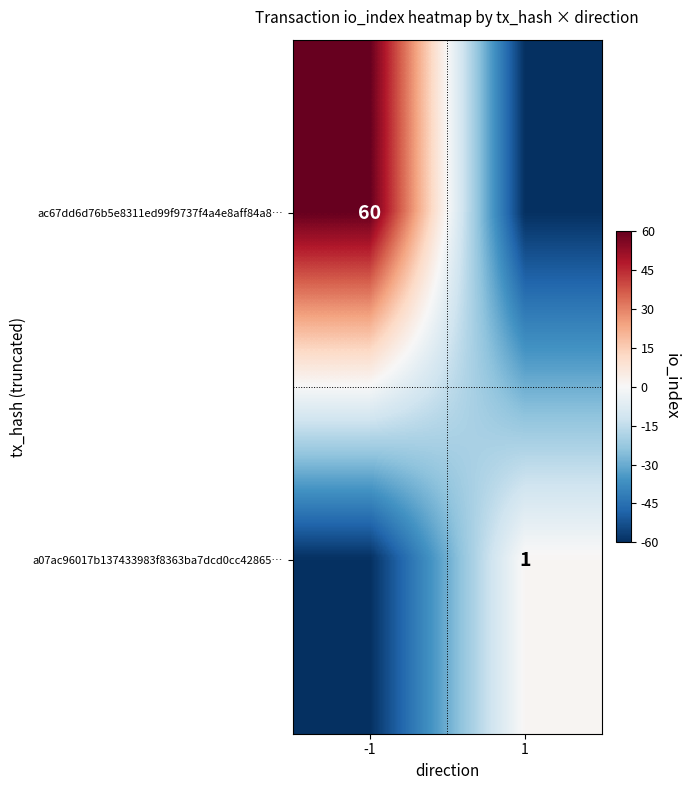

The ac67dd6d76b5e8311ed99f9737f4a4e8aff84a8… series shows 19 at -1. True or false?

False